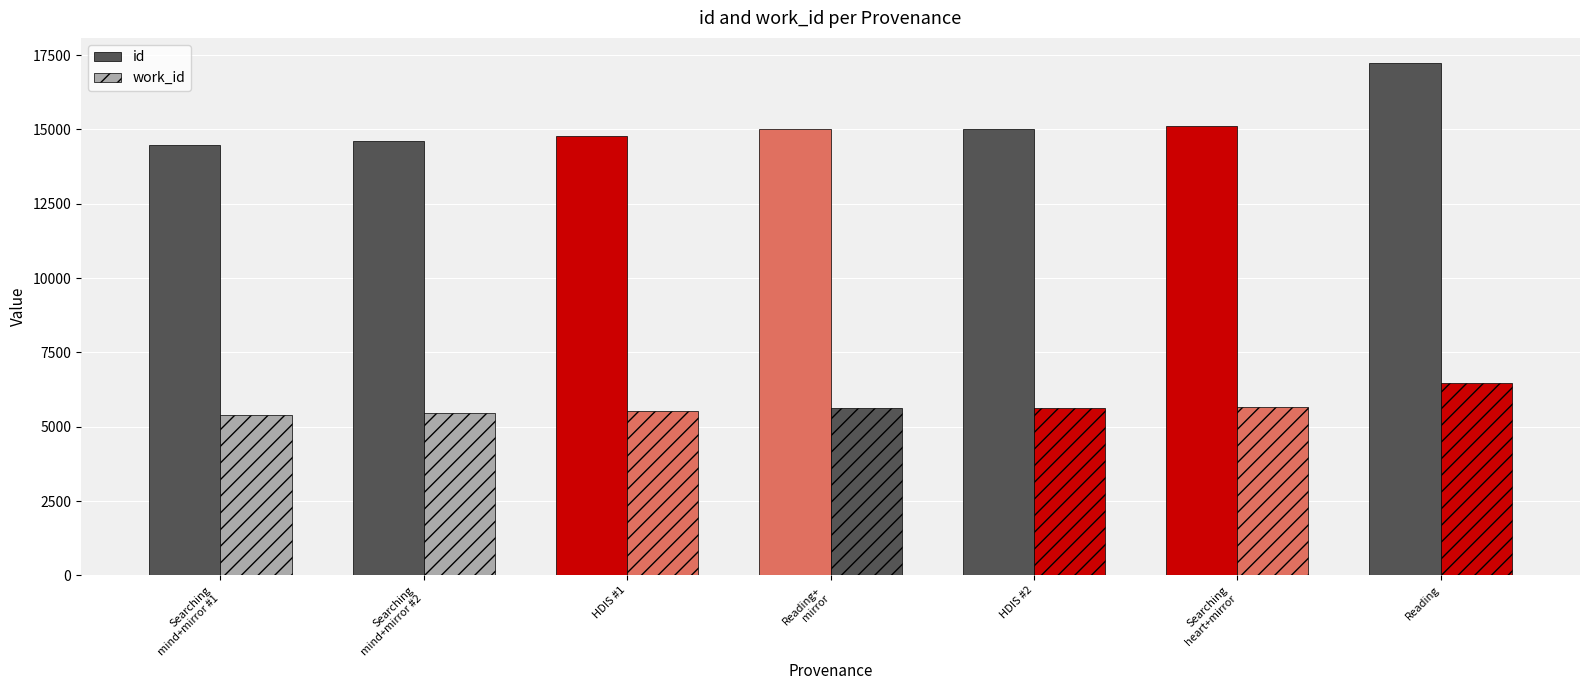

Does the chart contain any negative values?

No